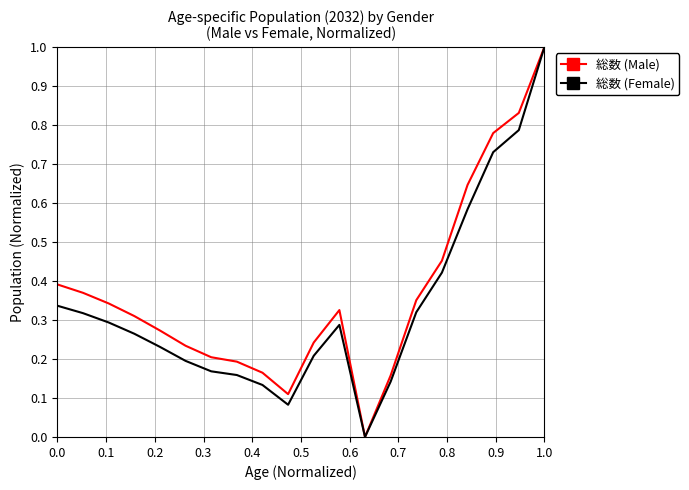

At which category is the sum across all series the highest?

1.0